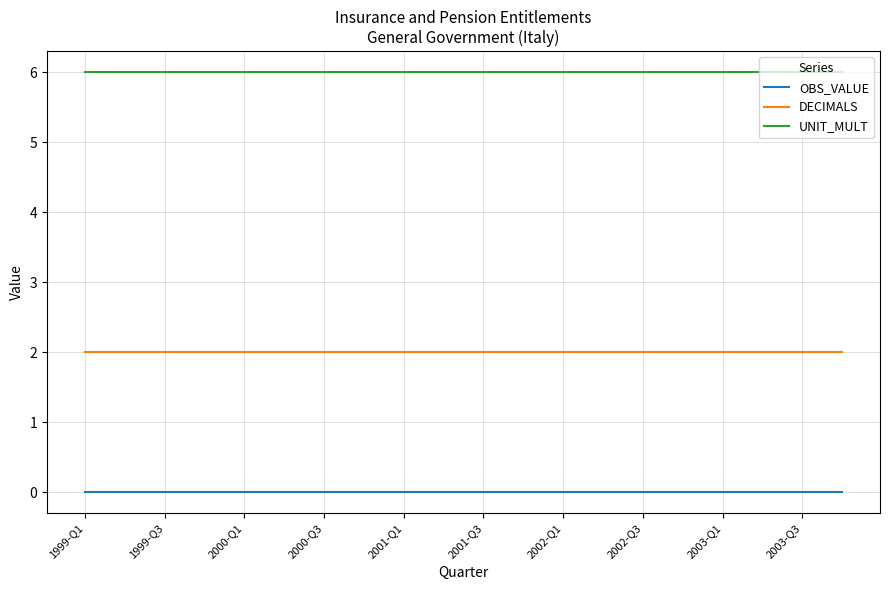

How many lines are shown in the chart?

3